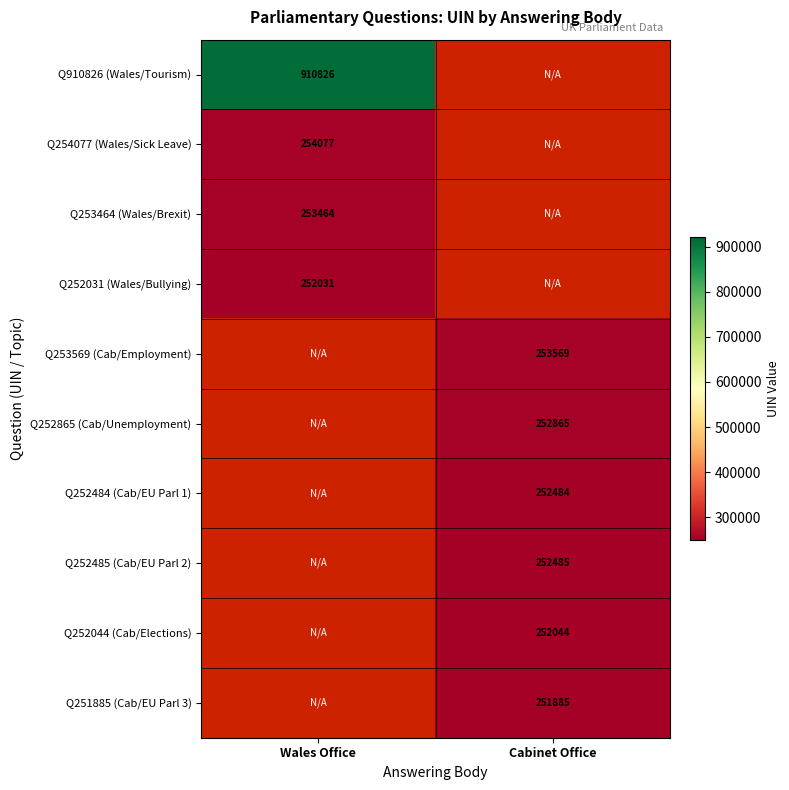

The value of Q252865 (Cab/Unemployment) at Cabinet Office is 252865. True or false?

True